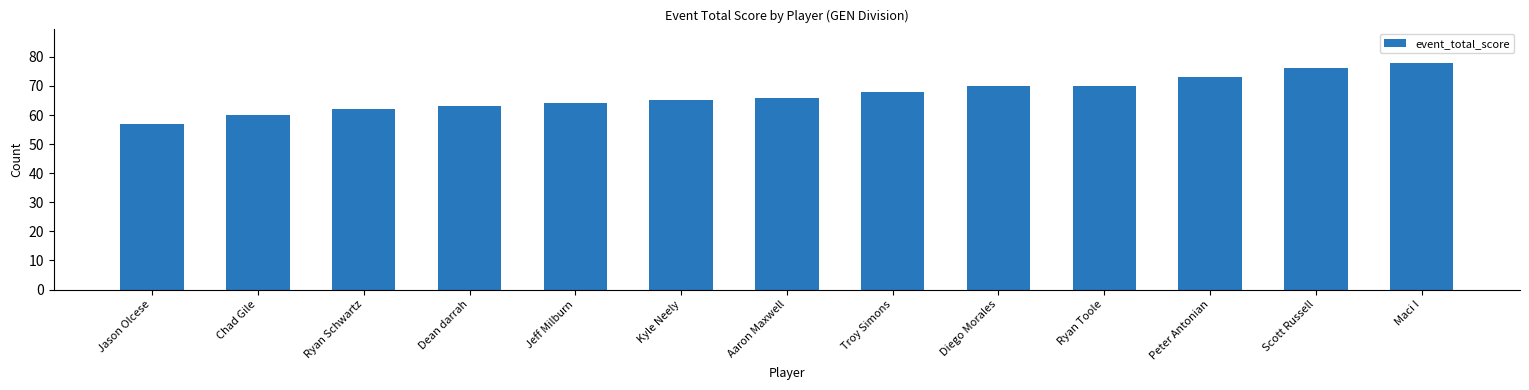

Read the value at Aaron Maxwell, to the nearest 5.

65